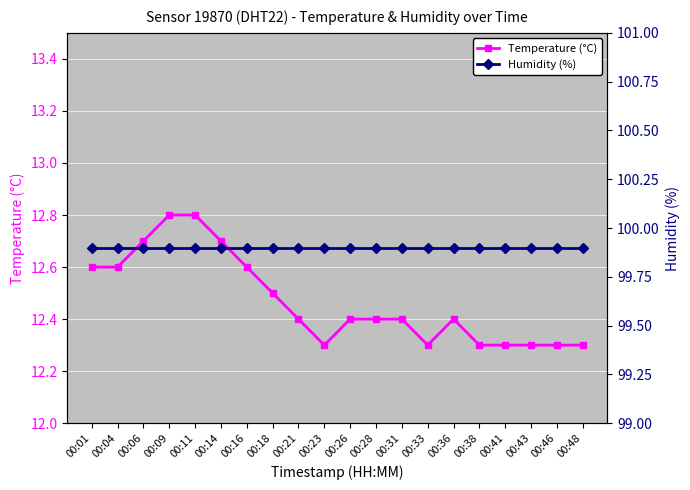

Between 00:14 and 00:33, which series saw the biggest shift?

Temperature (°C)